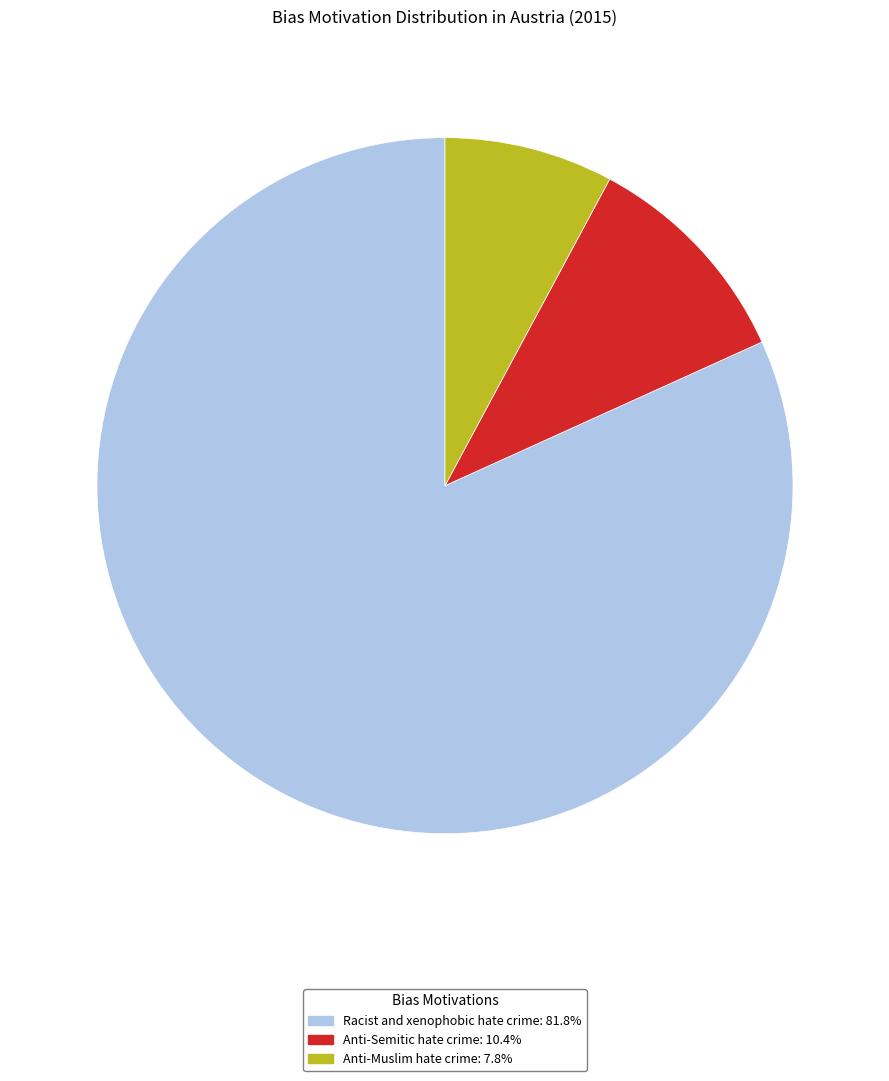

Approximately how many times larger is the value at Racist and xenophobic hate crime: 81.8% compared to Anti-Semitic hate crime: 10.4%?

7.9